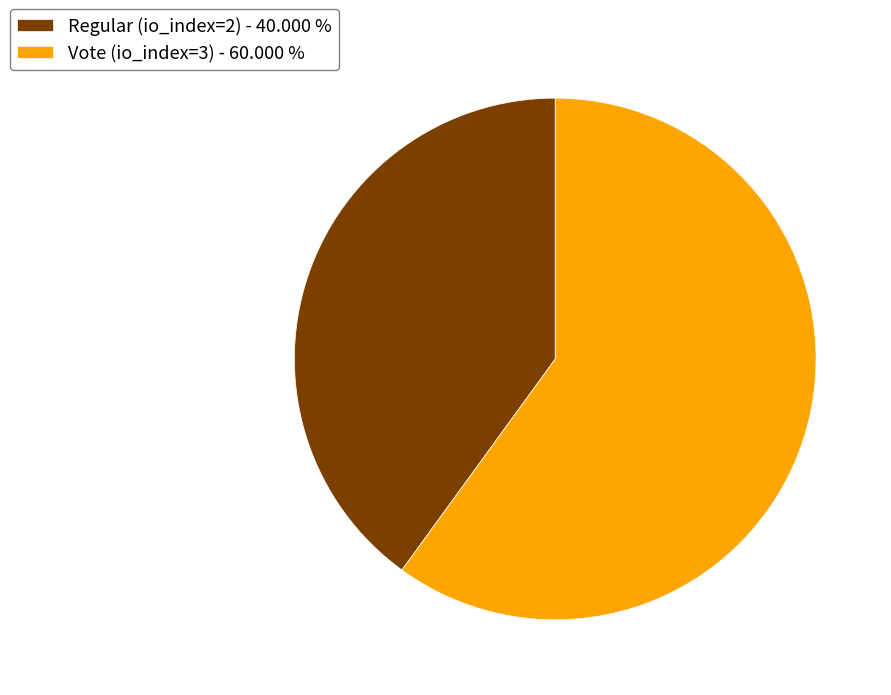

Is there any slice that represents more than half of the pie?

Yes